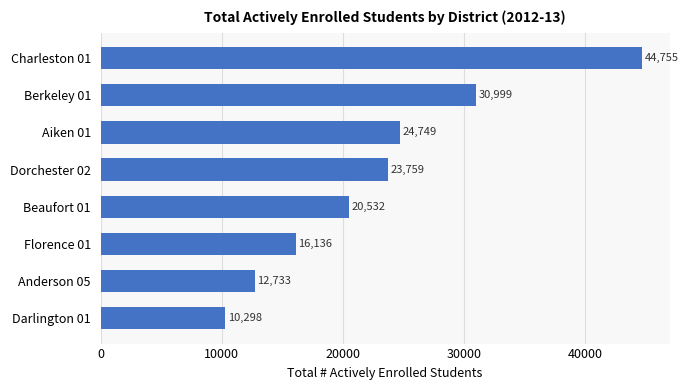

Where is the data nearest to the value 27526?

Aiken 01